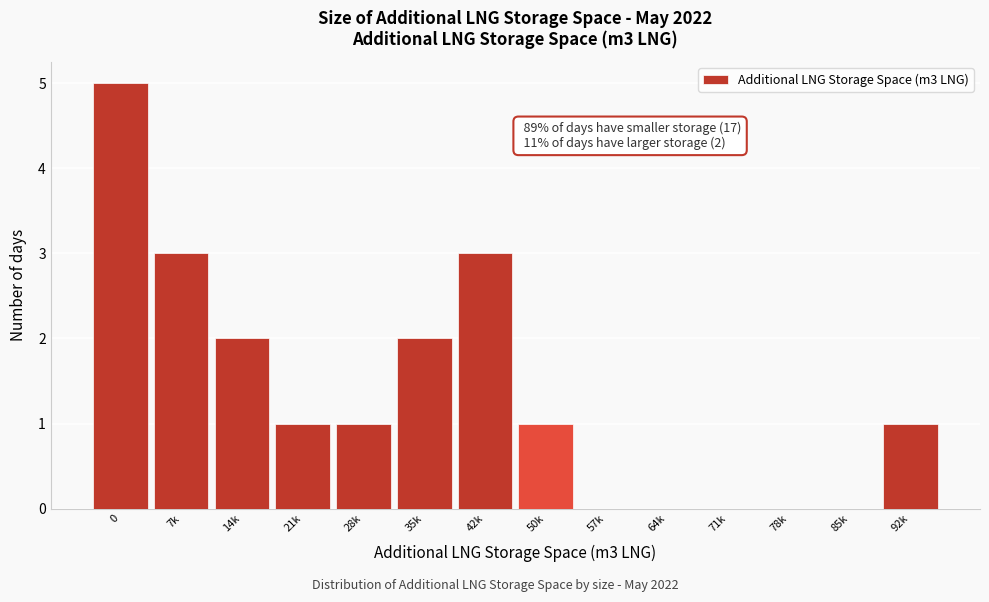

Reading left to right, what are all the values shown in this chart?

0=5	7k=3	14k=2	21k=1	28k=1	35k=2	42k=3	50k=1	57k=0	64k=0	71k=0	78k=0	85k=0	92k=1